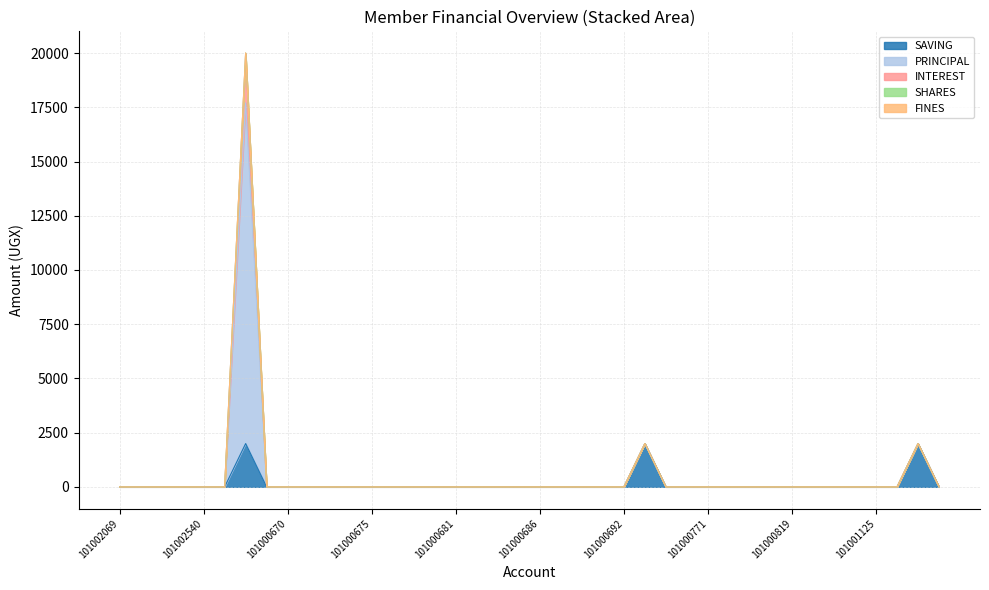

Is it true that SAVING equals 0 at 101000790?

True